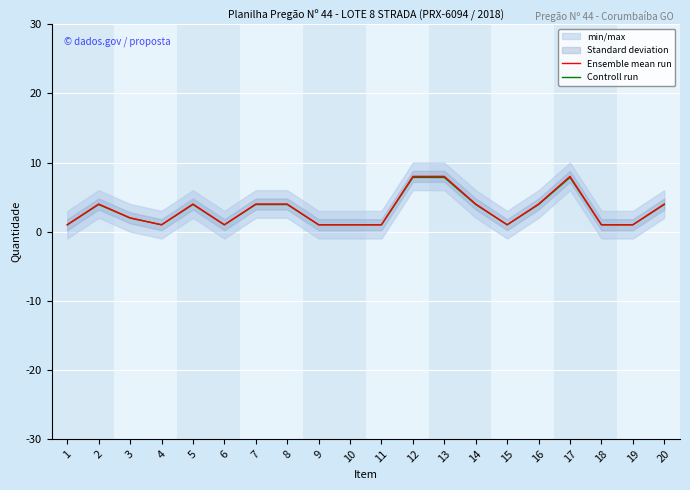

How many Controll run values are between 0 and 3?

10